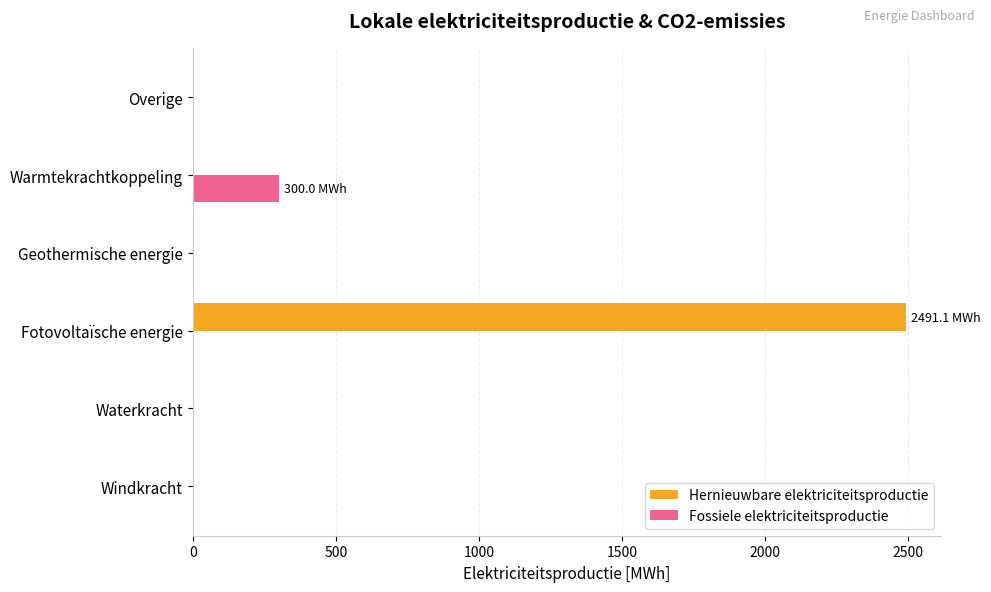

At which category is the sum across all series the highest?

Fotovoltaïsche energie